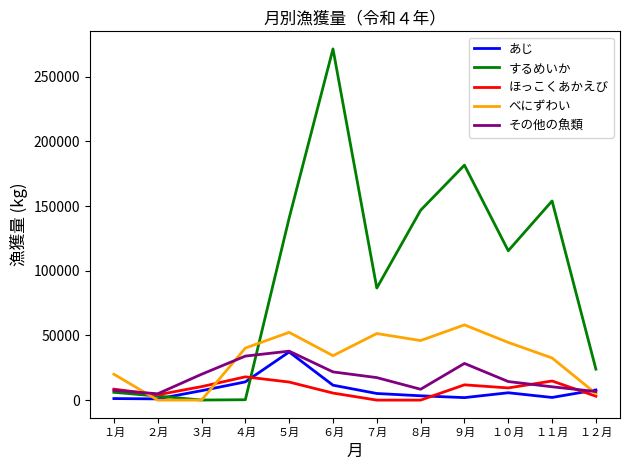

The value of するめいか at １２月 is 12080. True or false?

False